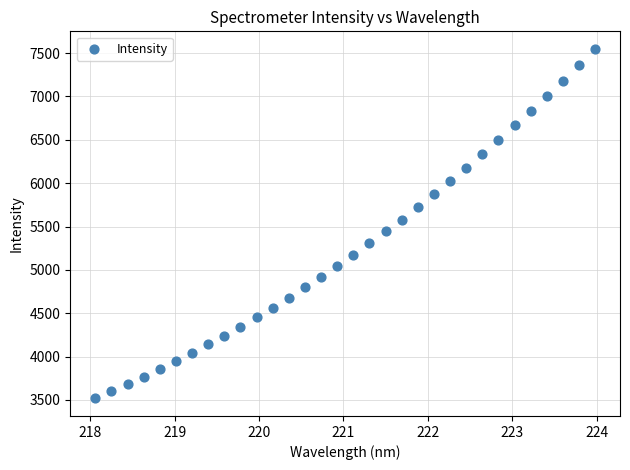

What is the range of Y values (max minus min)?

4033.5